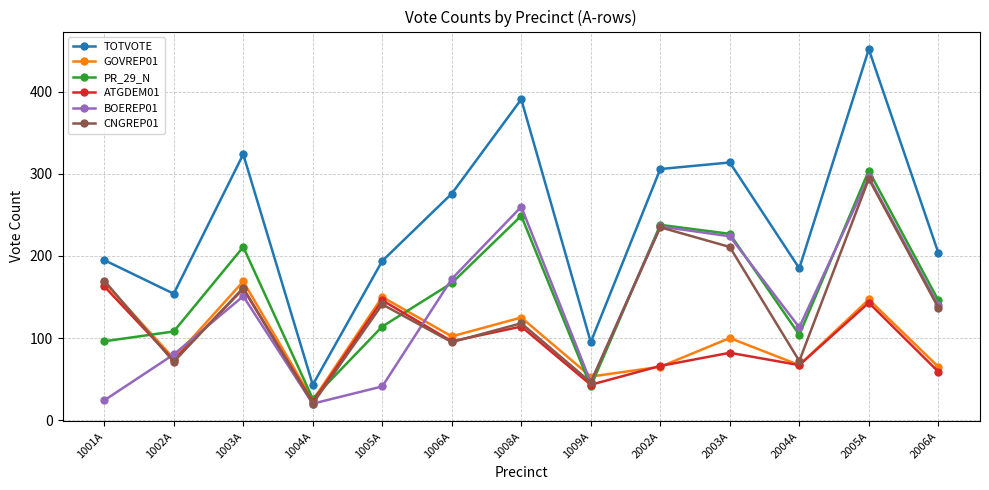

What is the sum of all BOEREP01 values?

1803